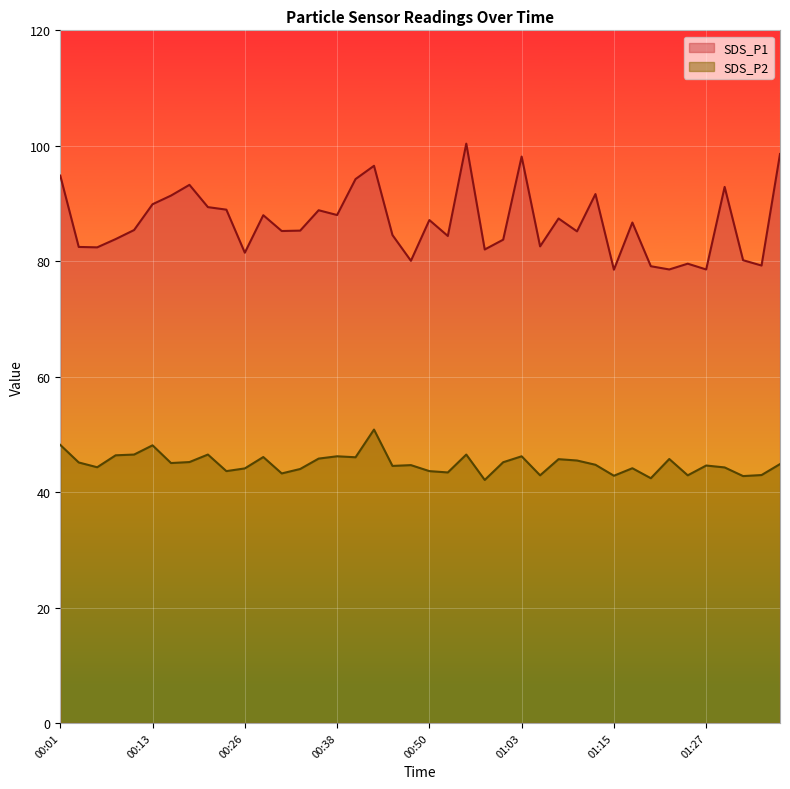

Which series has the largest total across all categories?

SDS_P1